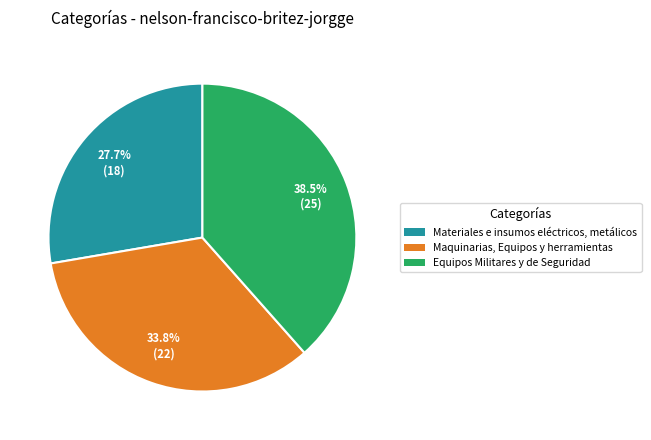

What percentage do Maquinarias, Equipos y herramientas and Equipos Militares y de Seguridad together represent?

72.3%